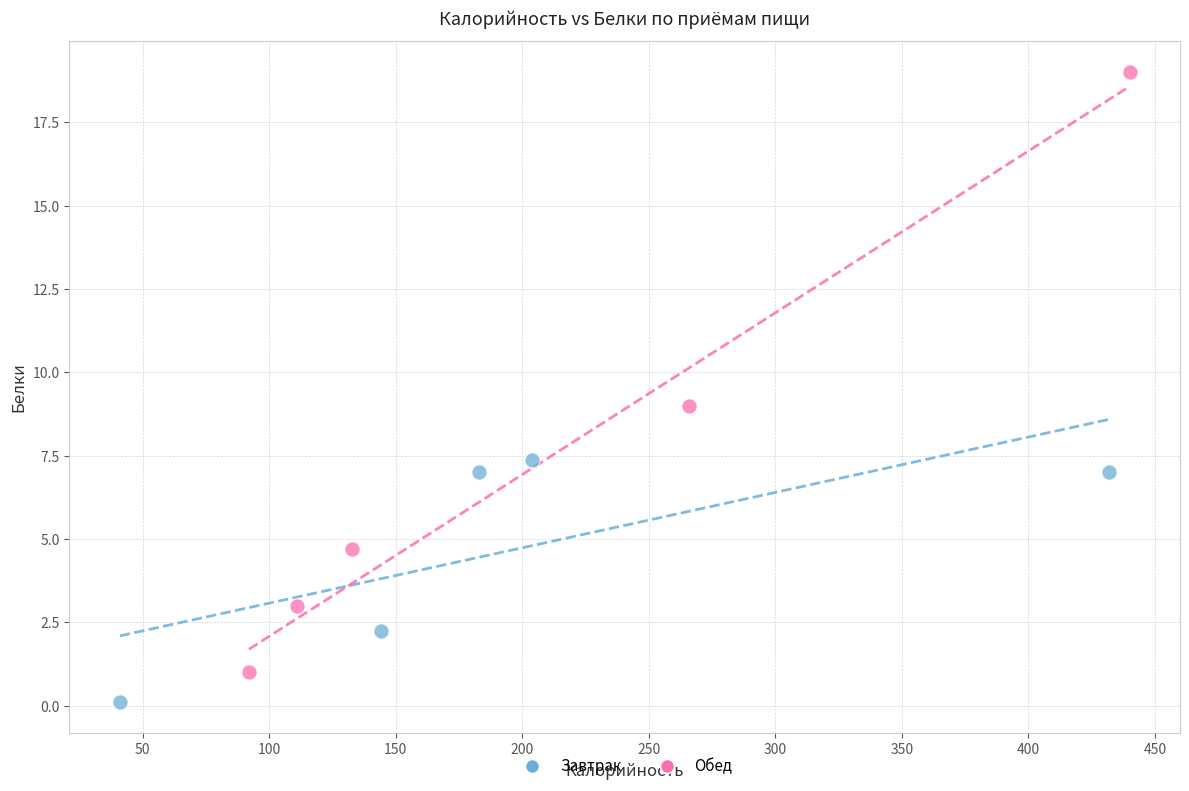

Which series contains the lowest Y value?

Завтрак